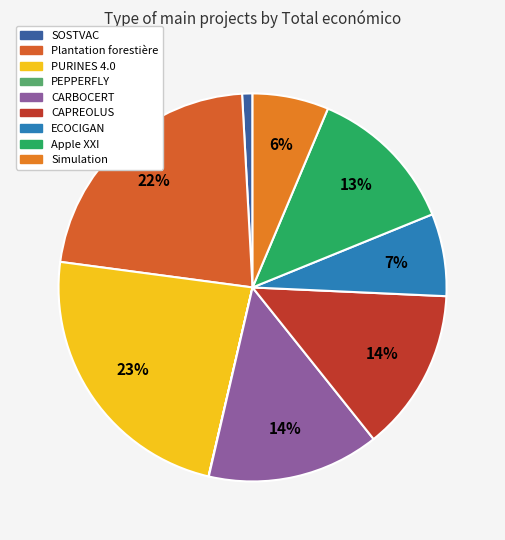

To the nearest percent, what percentage of the pie is ECOCIGAN?

7%